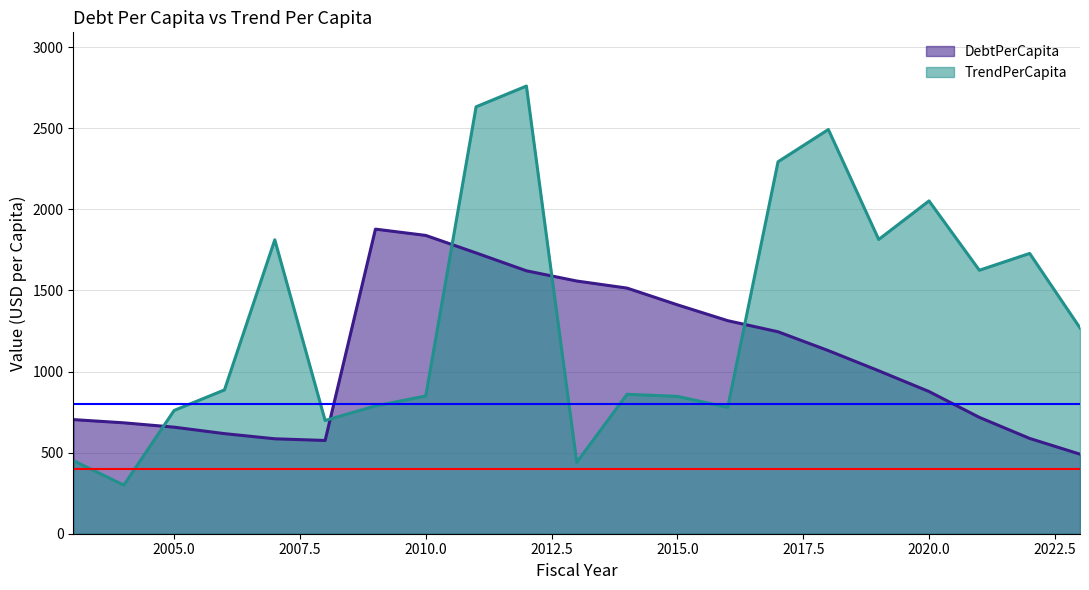

Which series has the largest total across all categories?

TrendPerCapita